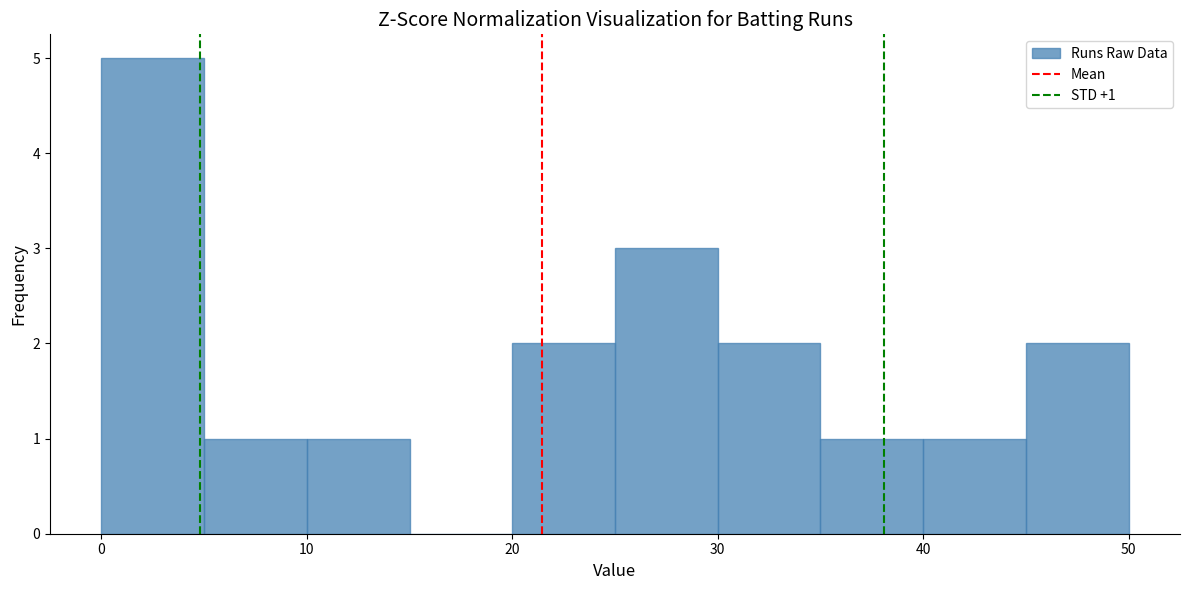

Which range on the x-axis has the tallest bar?

0 to 5